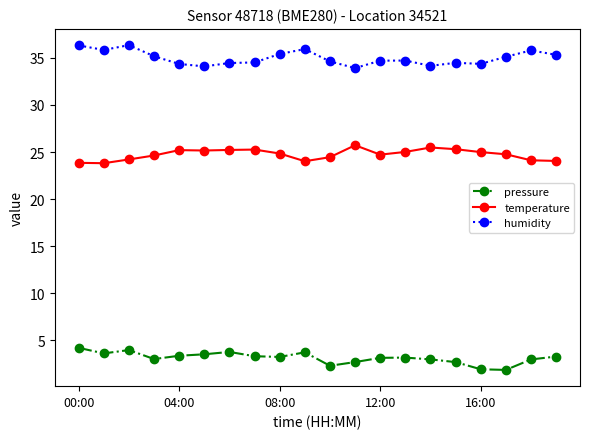

True or false: humidity has more than 2 points higher than both neighbors.

True